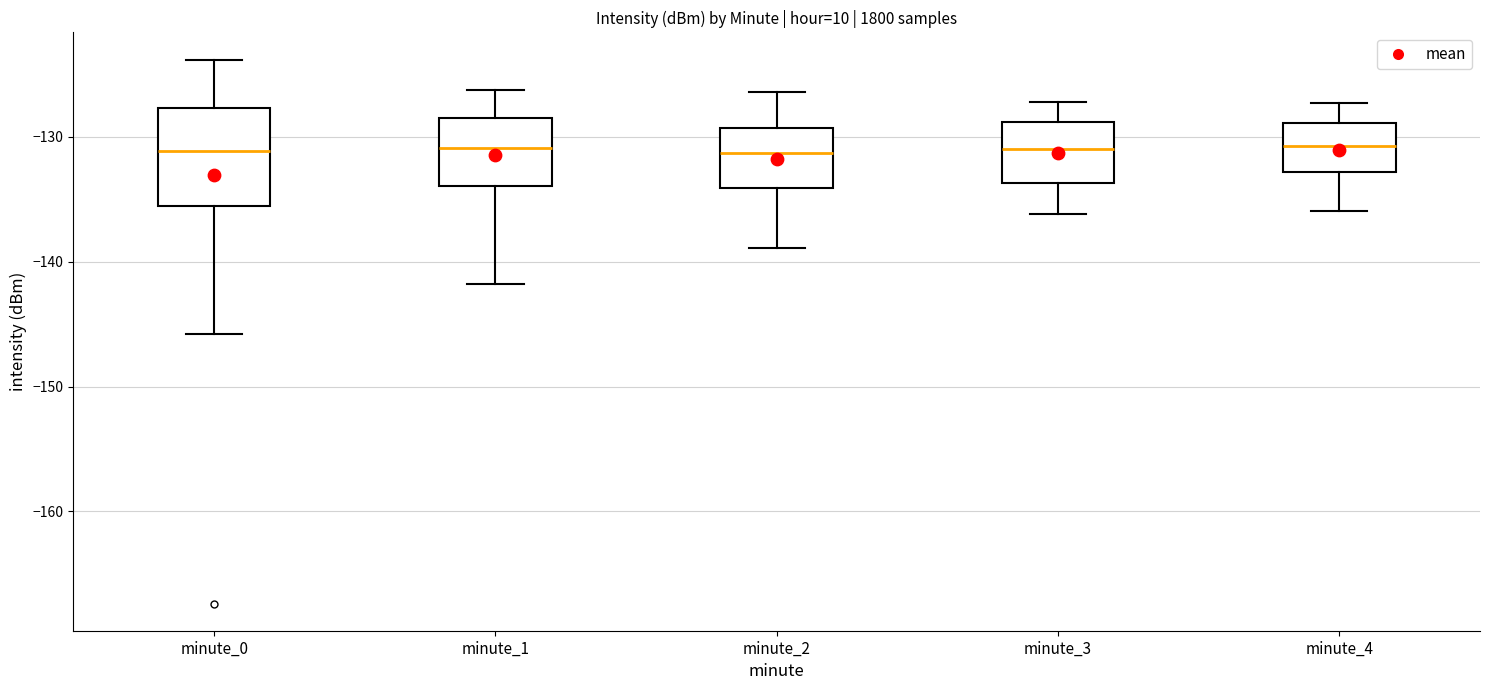

Which box is the tallest, from its lower edge to its upper edge?

minute_0